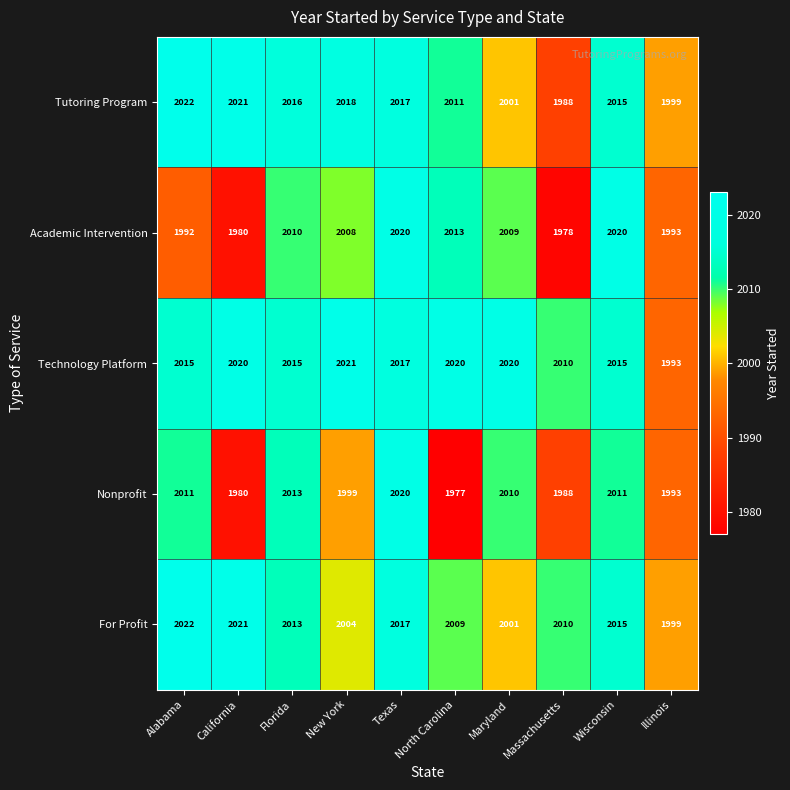

The Technology Platform series shows 468 at Texas. True or false?

False